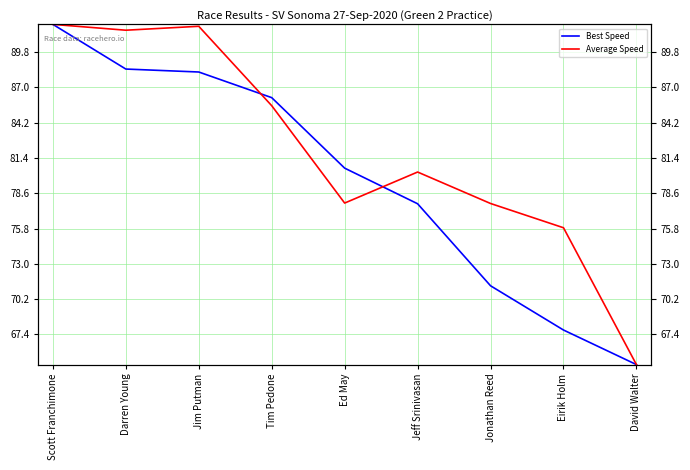

Is the value of Best Speed at Eirik Holm greater than the value of Average Speed at Tim Pedone?

No